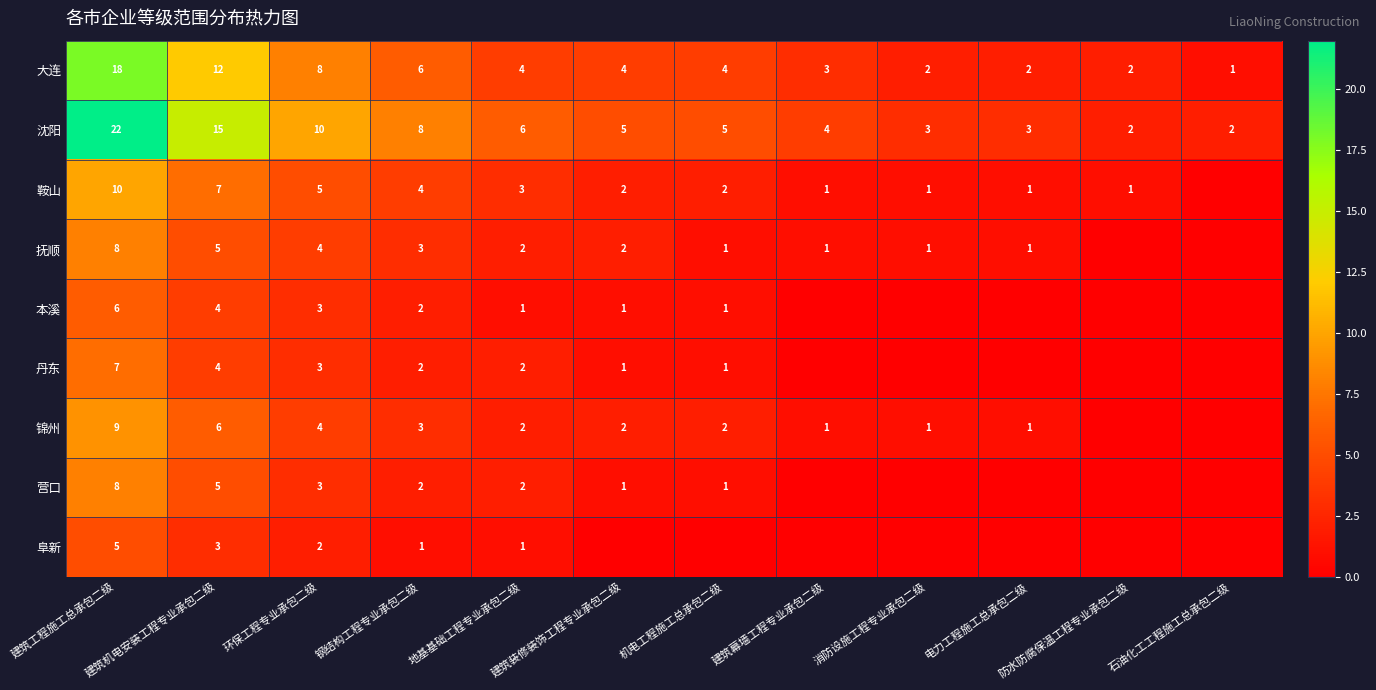

At which label is 沈阳 closest to 12?

环保工程专业承包二级